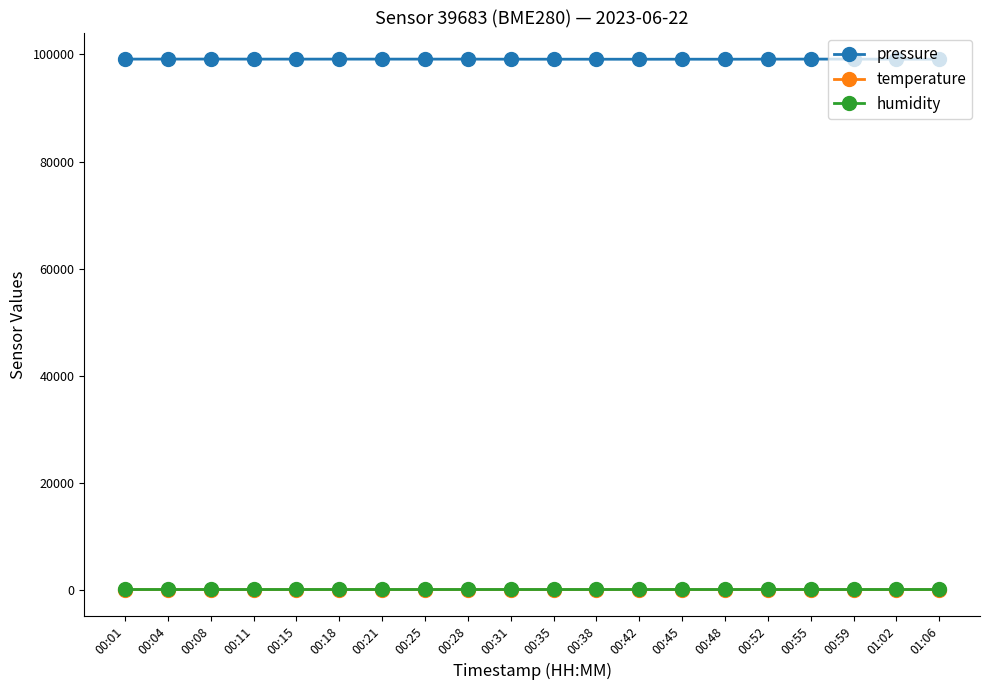

True or false: temperature has more than 1 points higher than both neighbors.

True